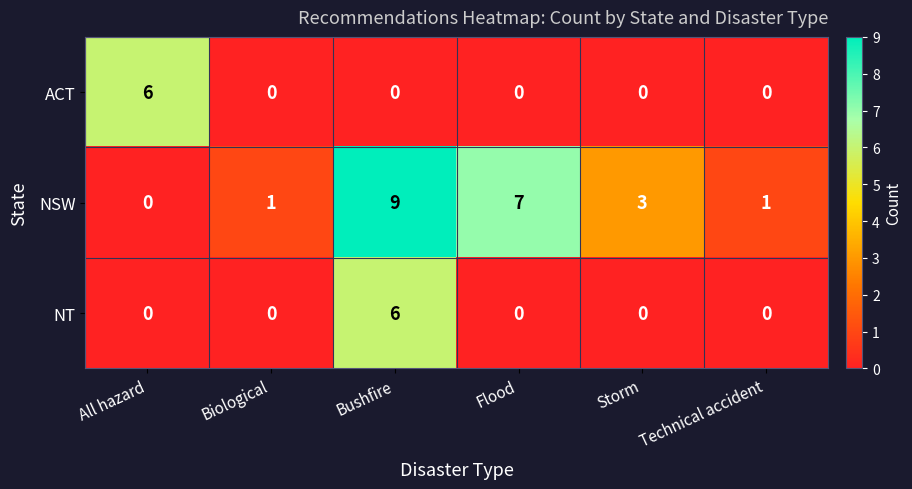

Reading left to right, what are all the values shown in this chart?

ACT: All hazard=6	Biological=0	Bushfire=0	Flood=0	Storm=0	Technical accident=0
NSW: All hazard=0	Biological=1	Bushfire=9	Flood=7	Storm=3	Technical accident=1
NT: All hazard=0	Biological=0	Bushfire=6	Flood=0	Storm=0	Technical accident=0